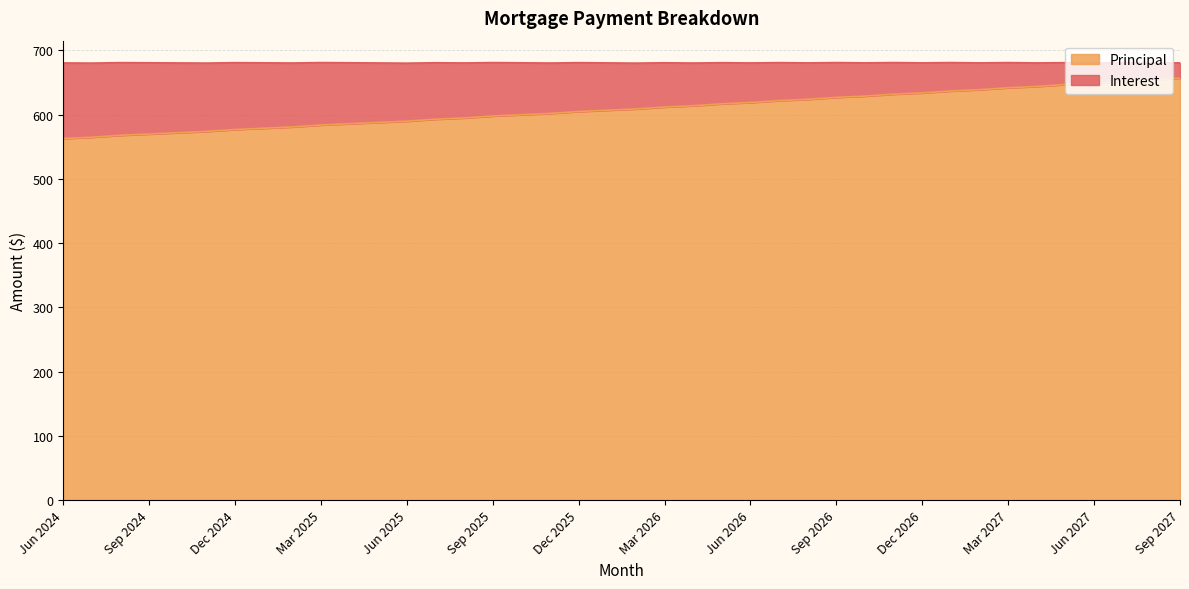

Where is the data nearest to the value 610?

Feb 2026